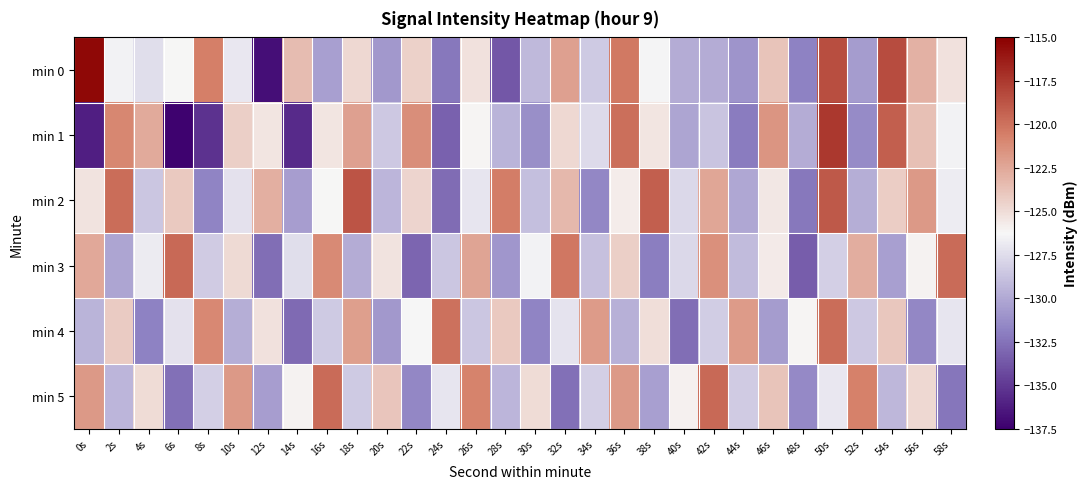

Which has a higher value, 14s or 2s?

14s